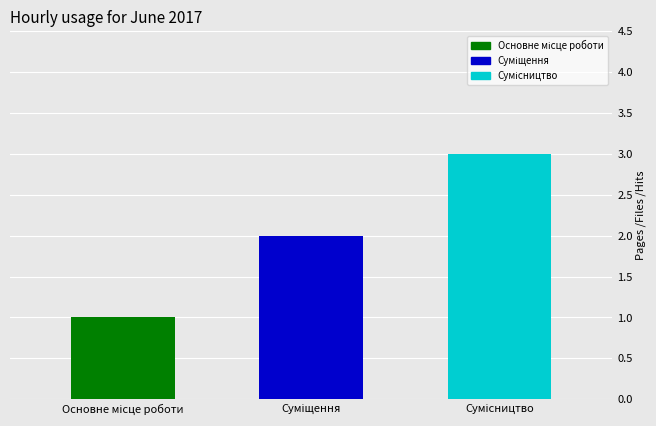

What is the sum of all values?

6